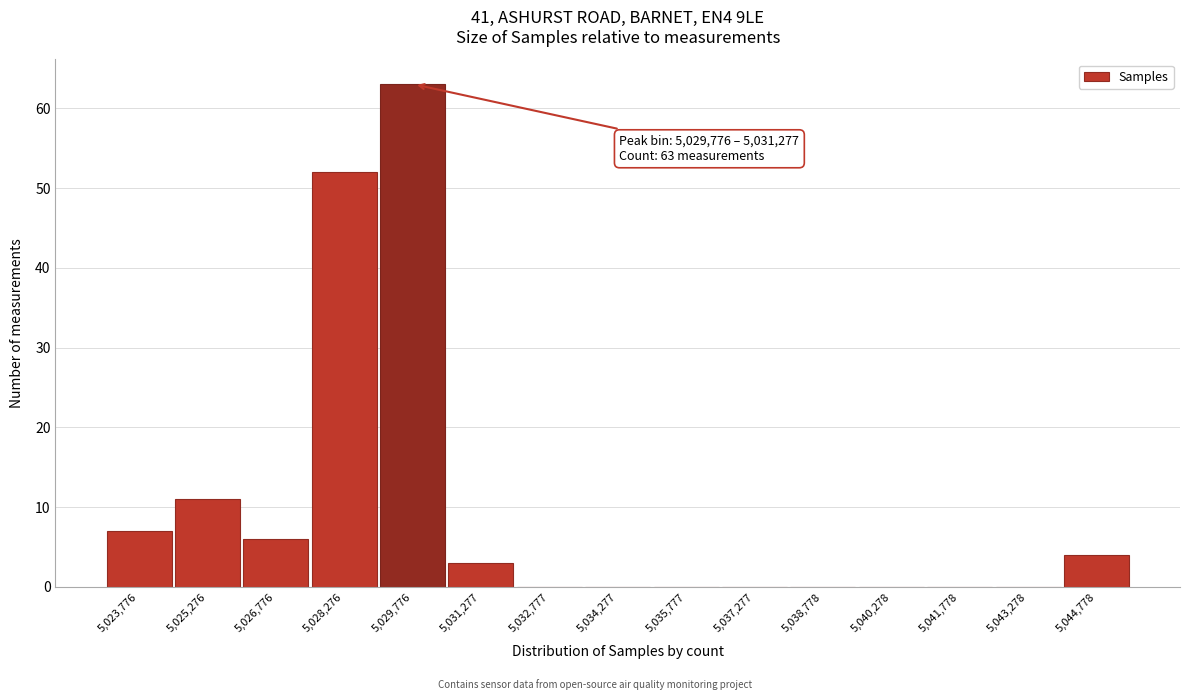

Reading right to left, list all the values displayed in this chart.

5,044,778=4	5,043,278=0	5,041,778=0	5,040,278=0	5,038,778=0	5,037,277=0	5,035,777=0	5,034,277=0	5,032,777=0	5,031,277=3	5,029,776=63	5,028,276=52	5,026,776=6	5,025,276=11	5,023,776=7